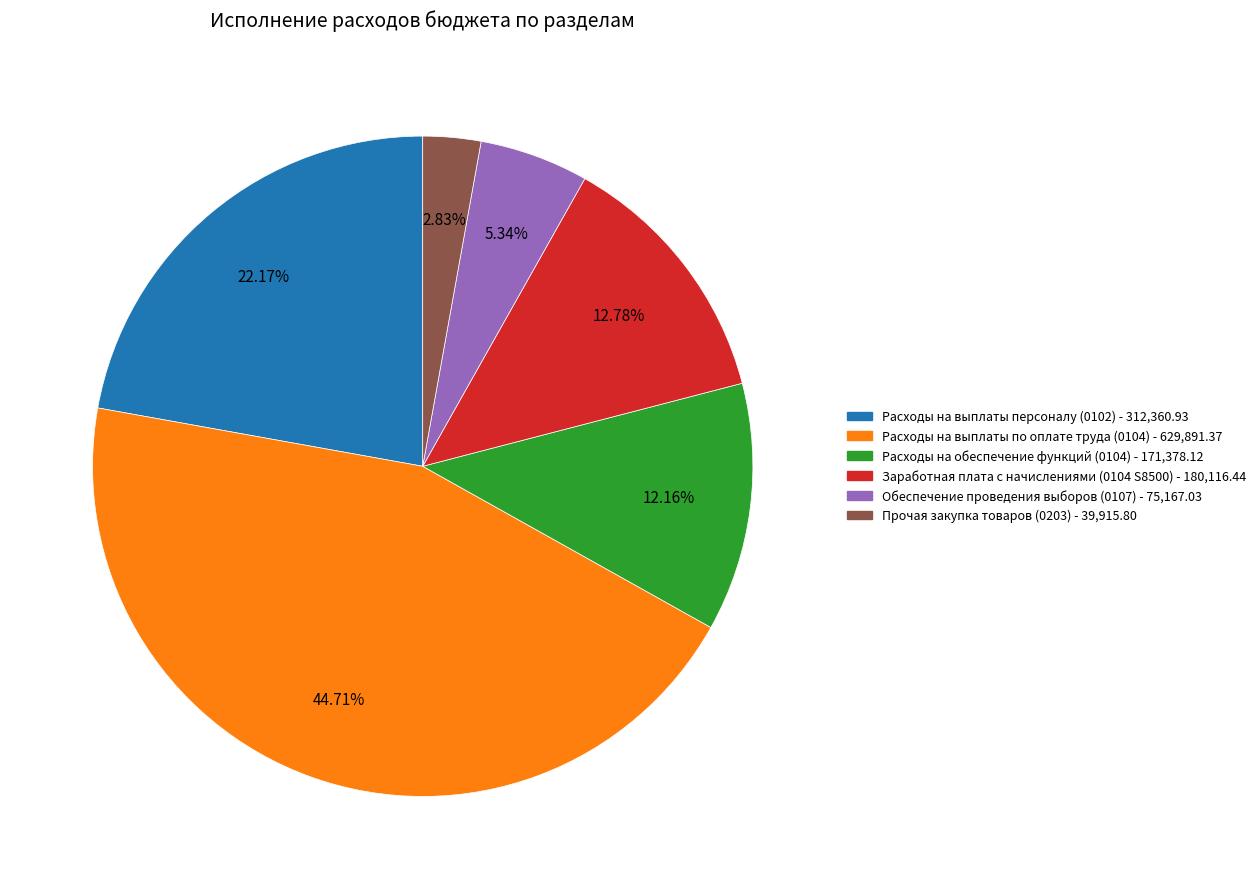

To the nearest percent, what is the difference between the Обеспечение проведения выборов (0107) and Расходы на выплаты по оплате труда (0104) slice percentages?

39%